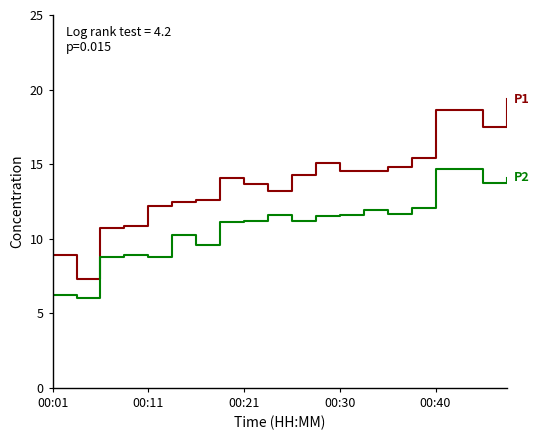

What is the maximum value shown in the chart?

19.4